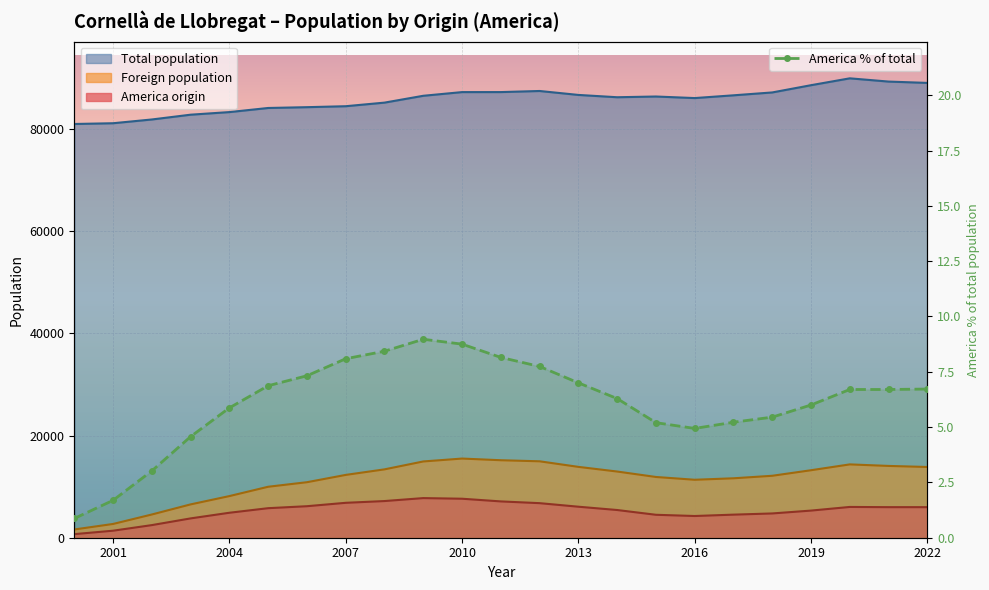

What is the smallest value displayed?

0.9